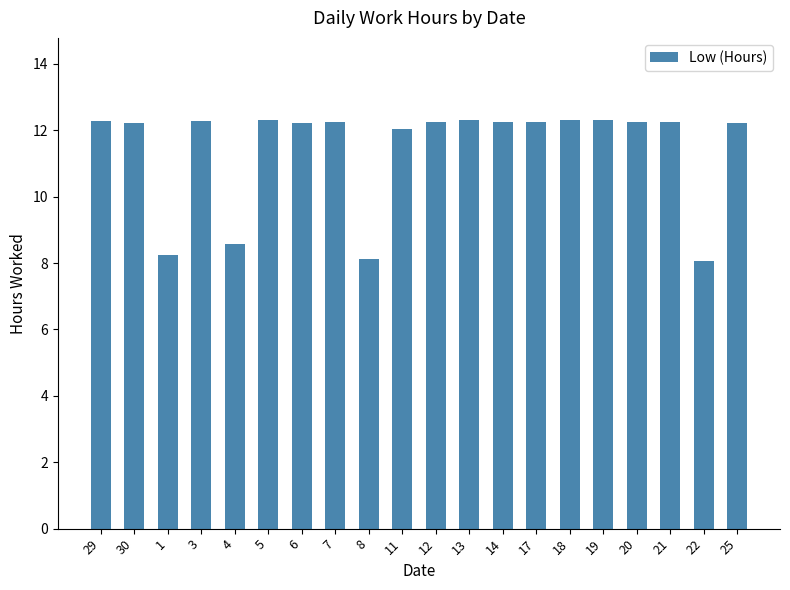

What is the difference between the second highest and minimum values?

4.2